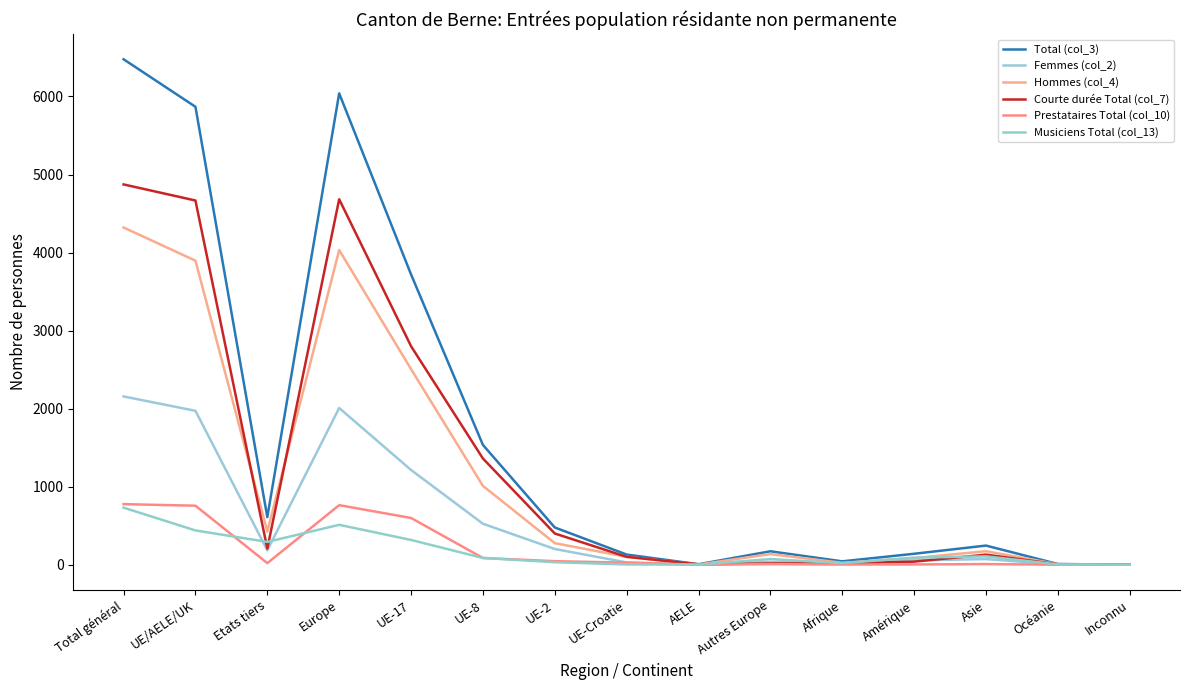

At which label does Hommes (col_4) reach its peak?

Total général